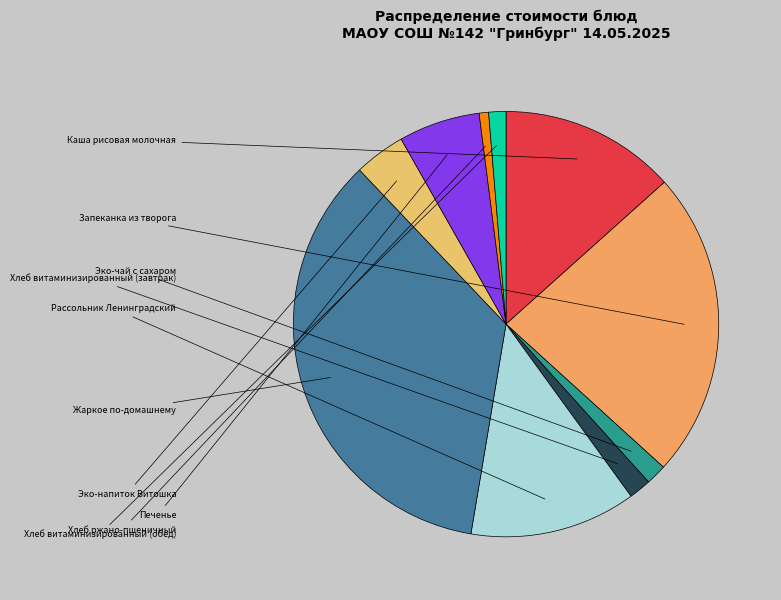

Is it true that Хлеб витаминизированный (завтрак) is 15% of the pie?

False